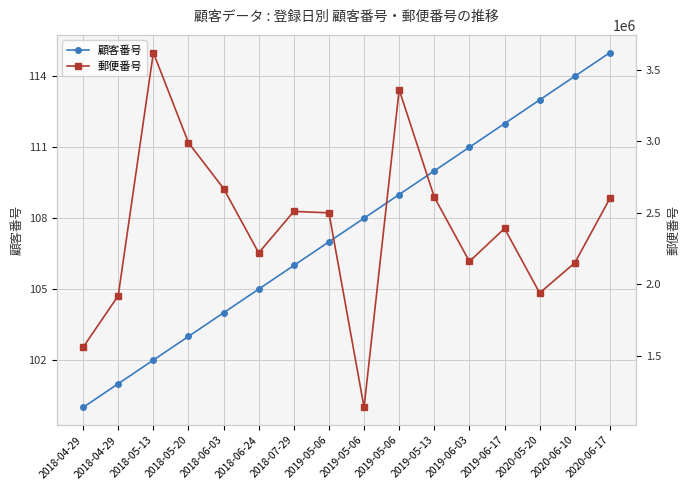

How many series are shown in this chart?

2